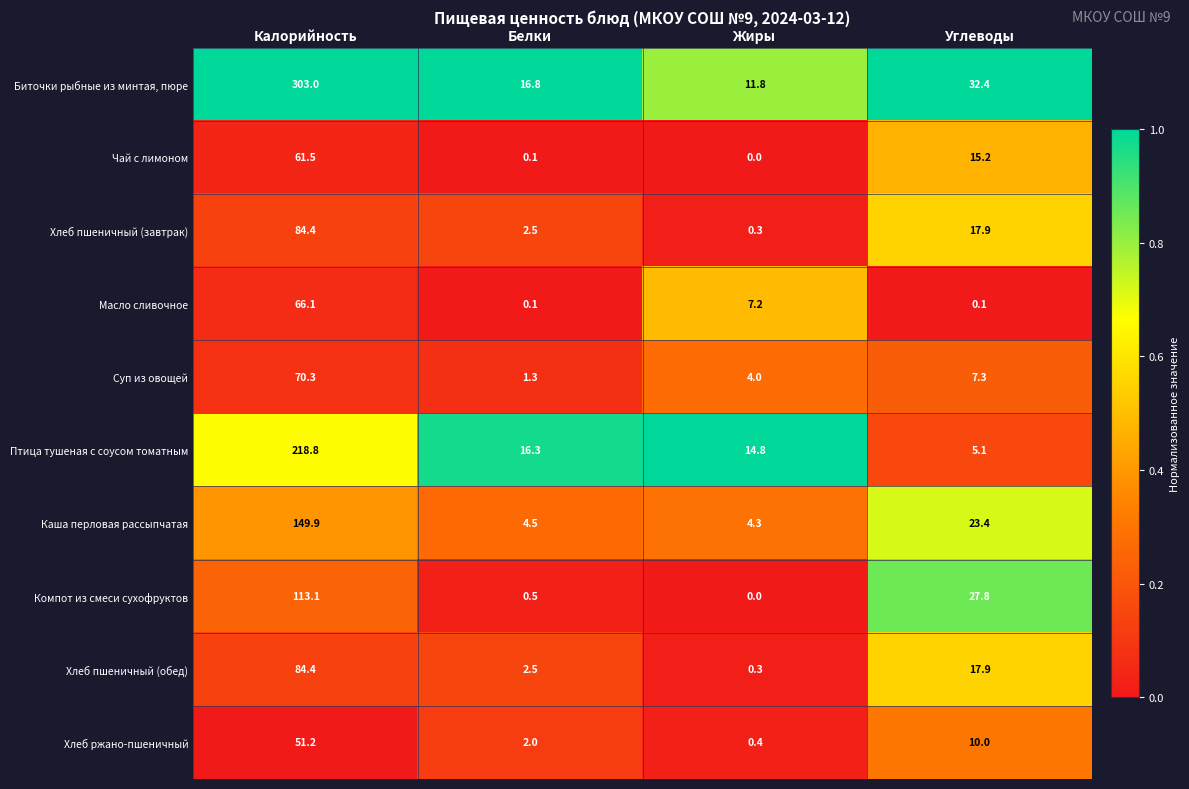

Which series has the largest total across all categories?

Биточки рыбные из минтая, пюре